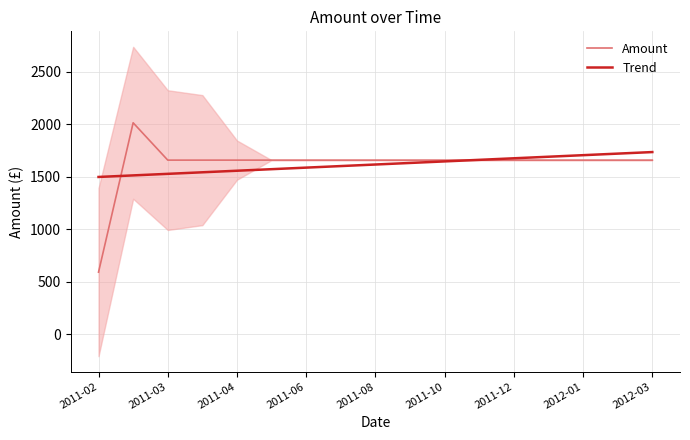

What is the average value of the Trend series?

1618.3